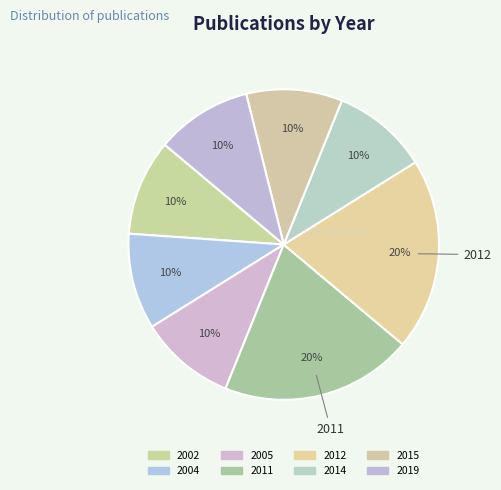

Is there any slice that represents more than half of the pie?

No